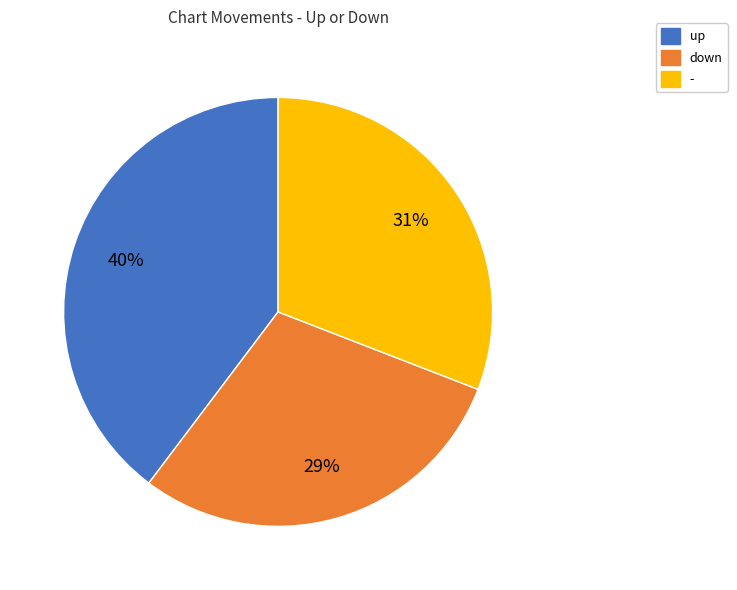

To the nearest percent, what is the difference between the - and up slice percentages?

9%